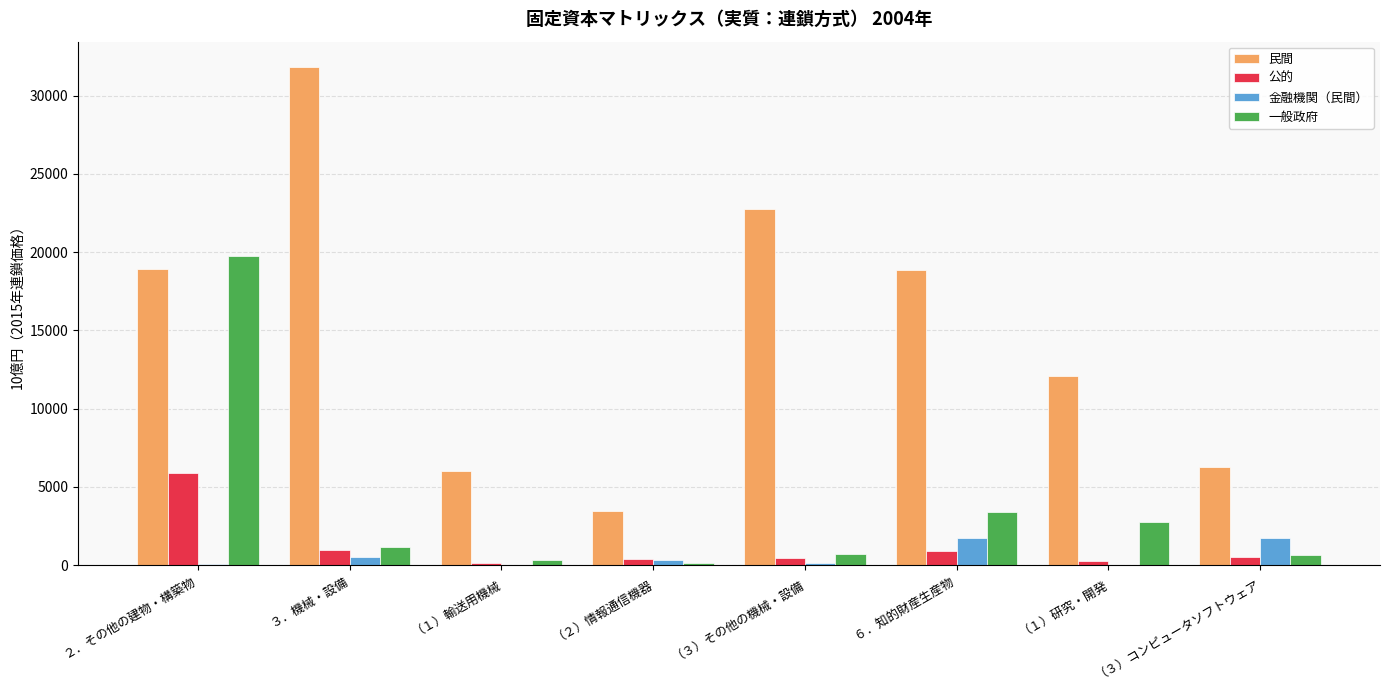

Between ２．その他の建物・構築物 and （３）コンピュータソフトウェア, which series saw the biggest shift?

一般政府